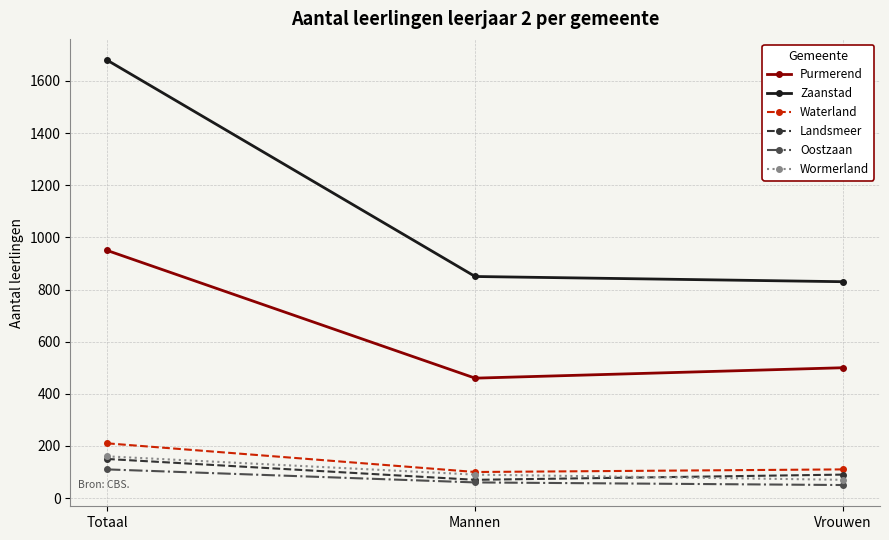

What position from the right is Totaal?

3